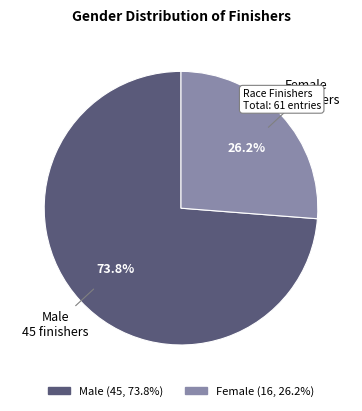

What is the largest slice in the pie chart?

Male